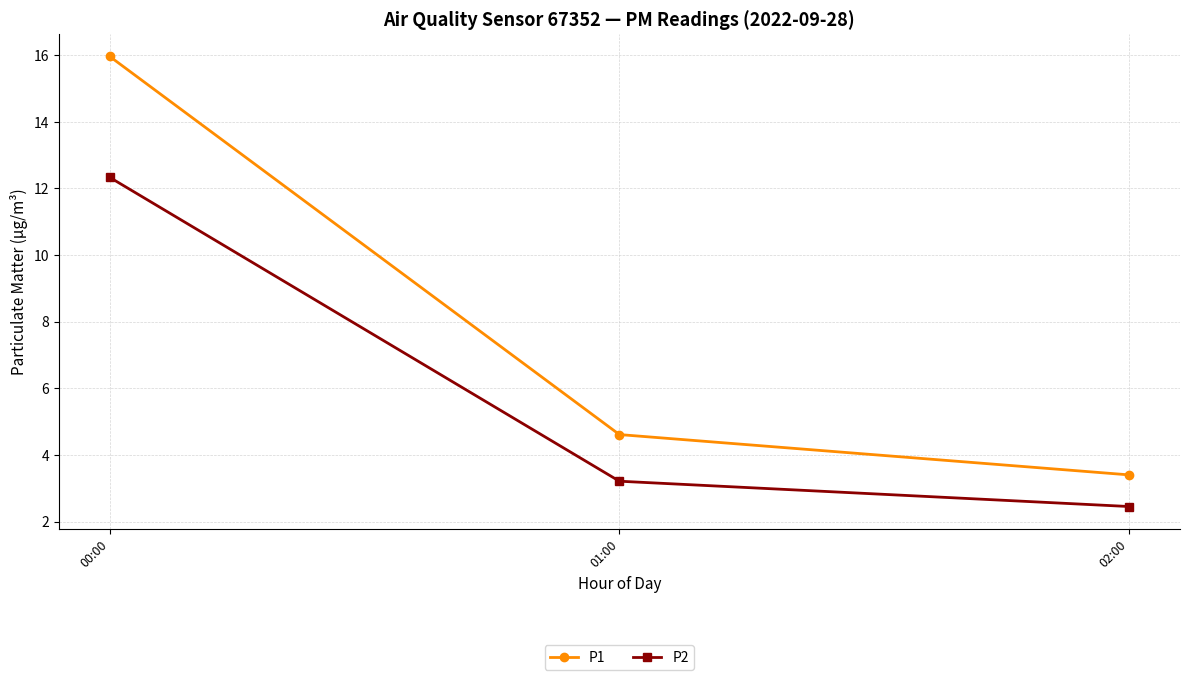

Which series has the largest range (max minus min)?

P1